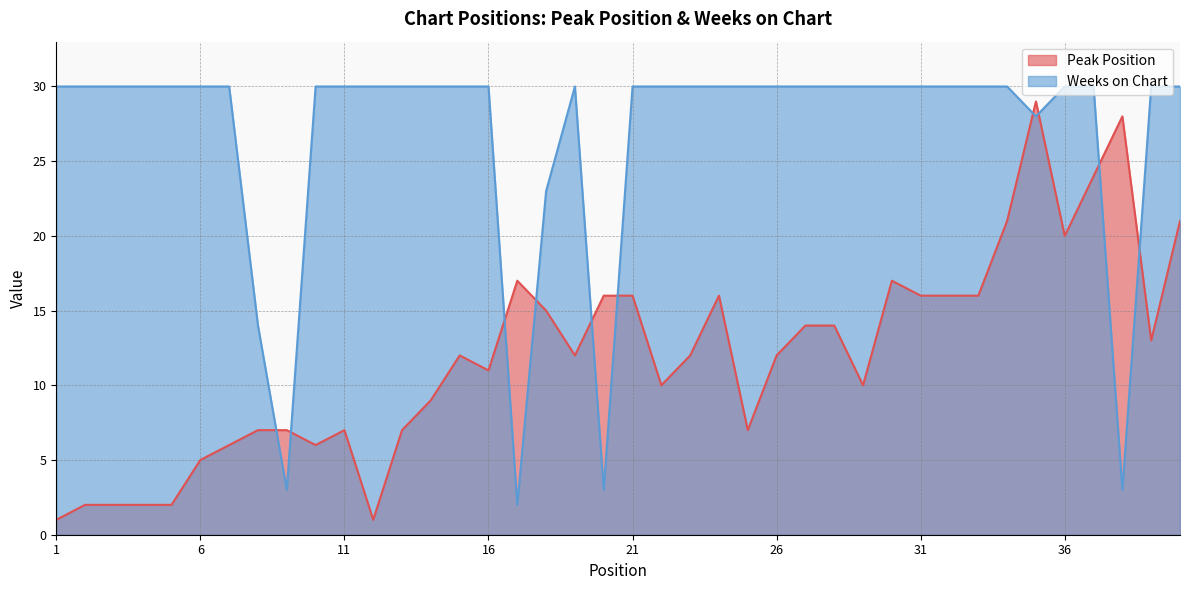

What is the spread (max minus min) of values at 35?

1